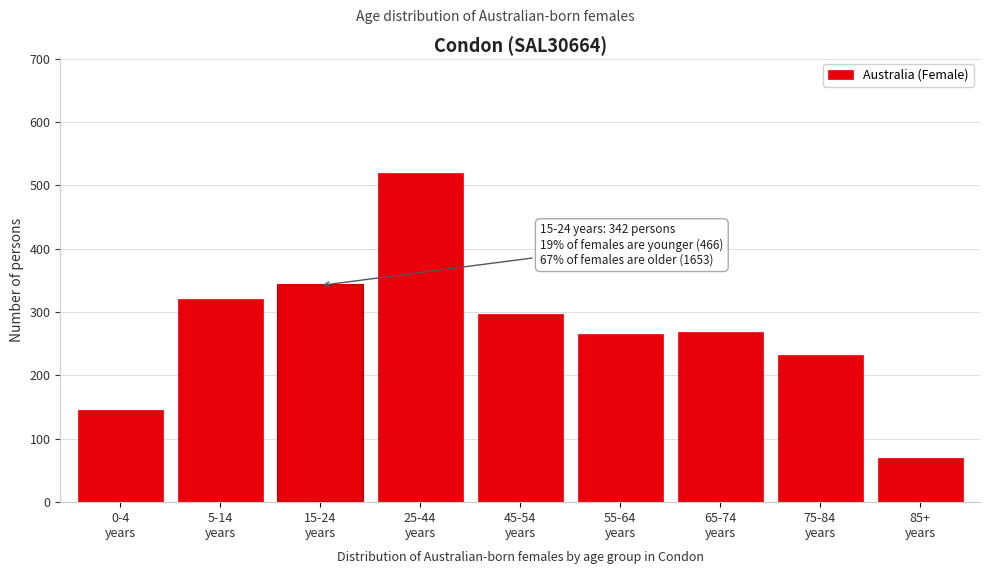

What is the value of the 4th bar from the left?

520